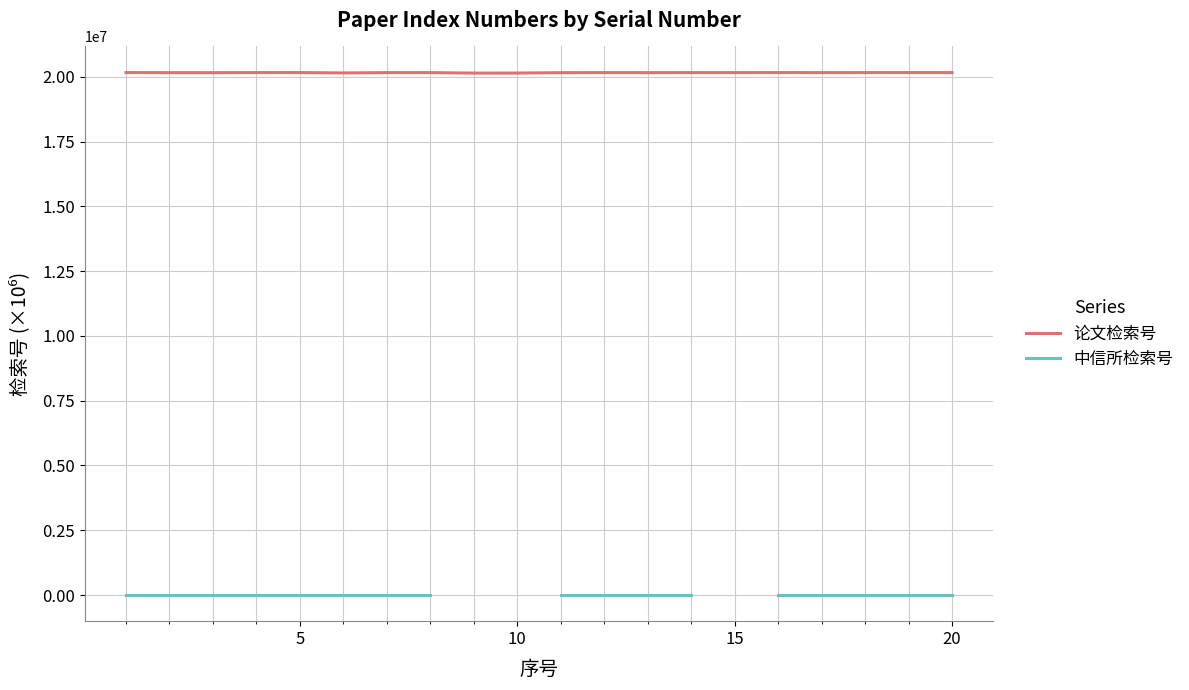

What is the highest value of the 论文检索号 series?

20164002.9